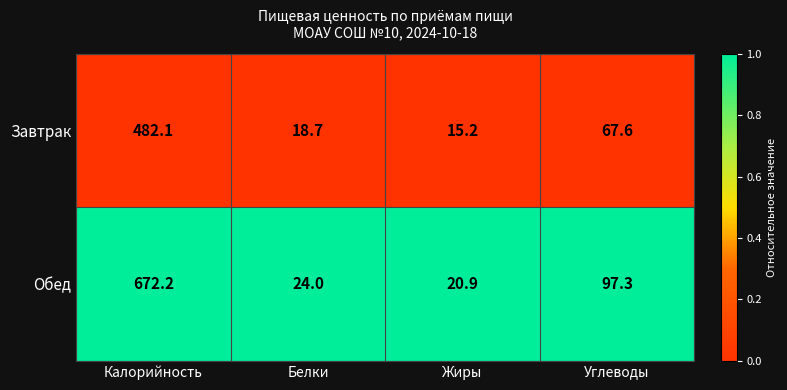

The Обед series shows 97.3 at Углеводы. True or false?

True